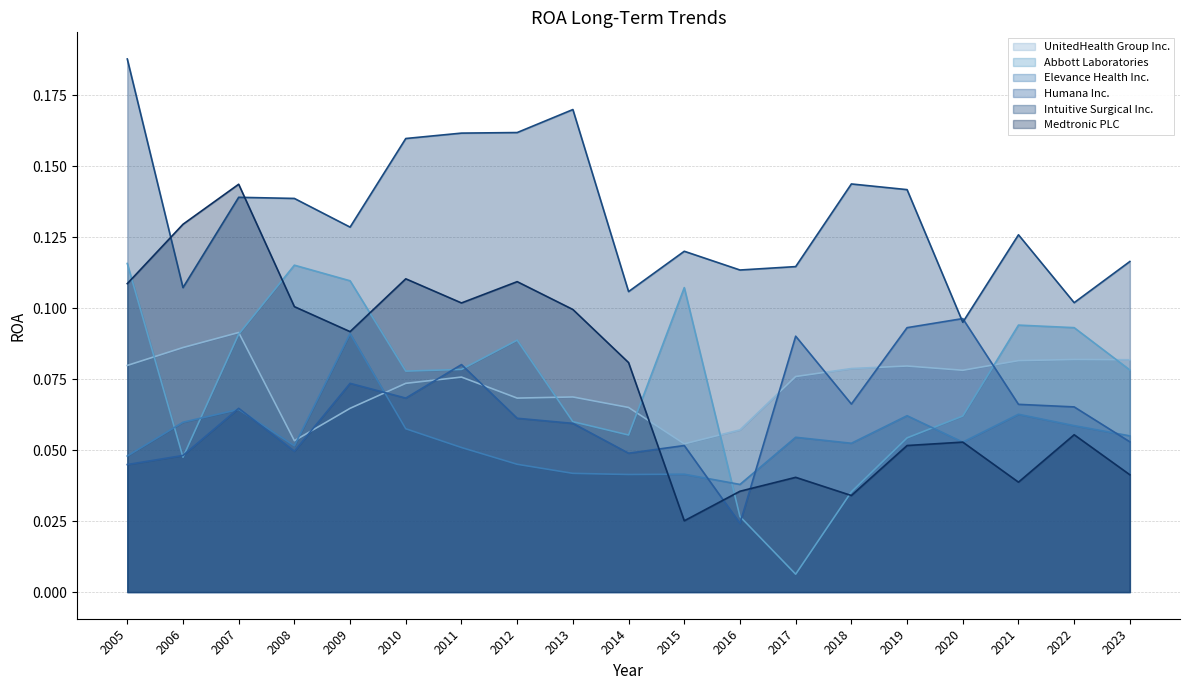

At how many categories does at least one series exceed 0?

19